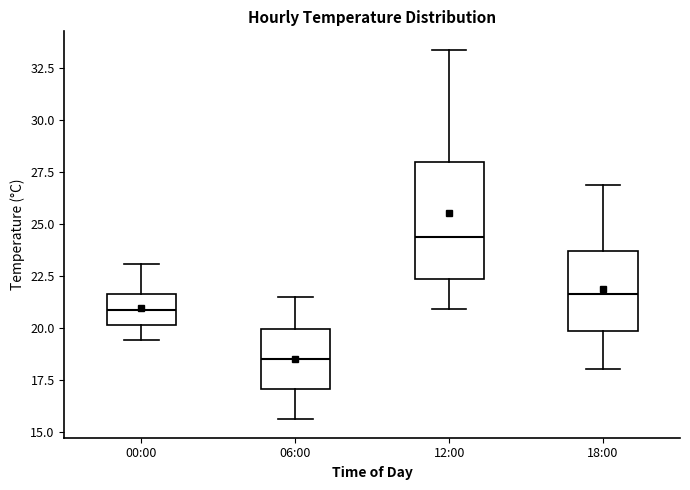

Reading left to right, read every box against the y-axis: the position of its median line, the range the box covers, and the ends of its whiskers. The values are not printed on the chart, so give them approximately, as read against the axis.

00:00: median 21.0, box 20.0 to 21.5, whiskers 19.5 to 23.0
06:00: median 18.5, box 17.0 to 20.0, whiskers 15.5 to 21.5
12:00: median 24.5, box 22.5 to 28.0, whiskers 21.0 to 33.5
18:00: median 21.5, box 20.0 to 23.5, whiskers 18.0 to 27.0